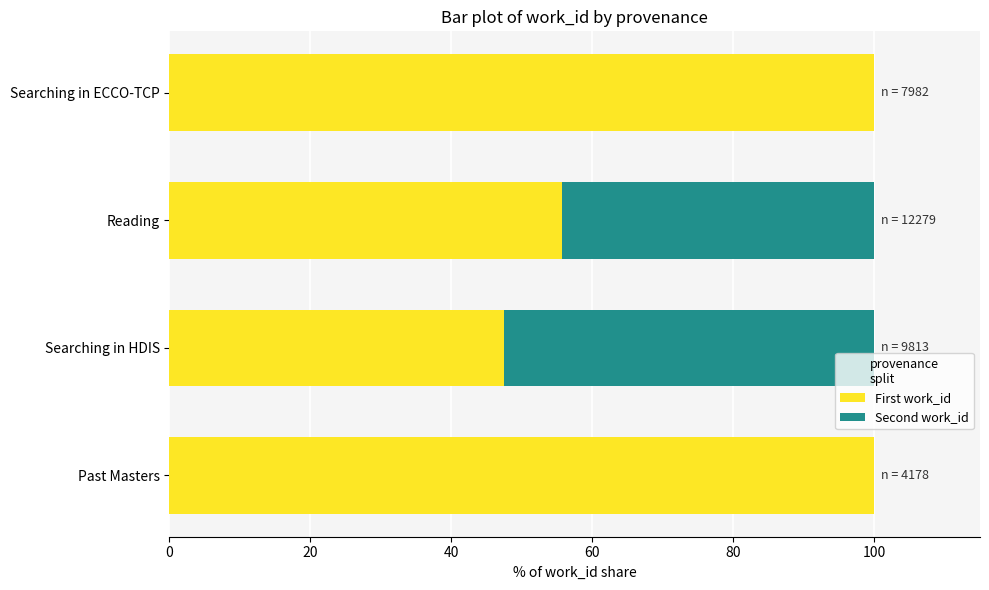

The First work_id series shows 47.4 at Searching in HDIS. True or false?

True